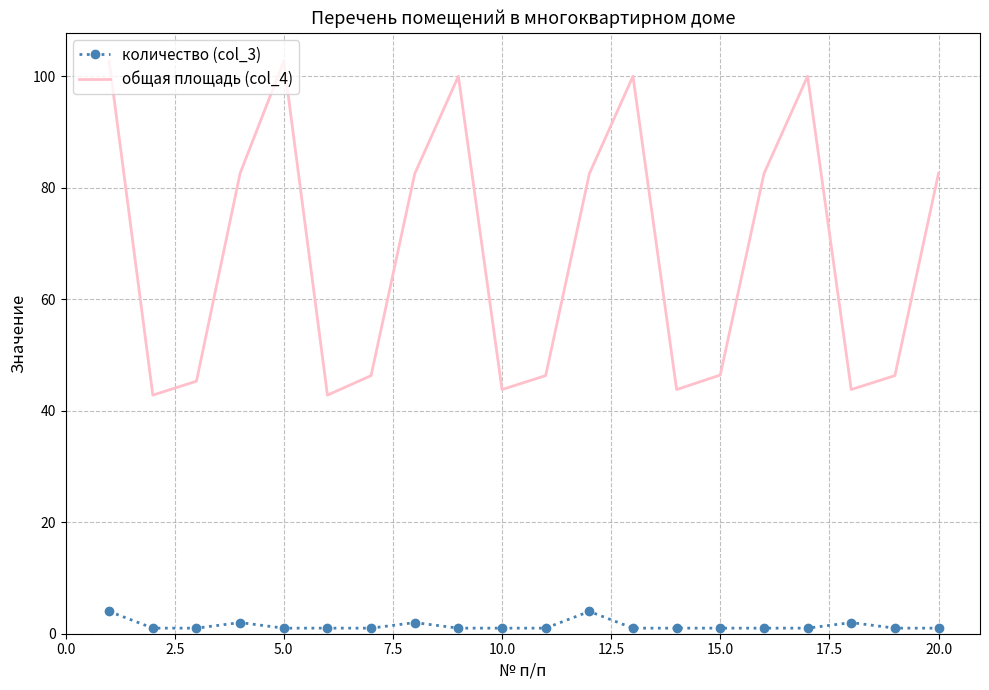

What is the highest value of the общая площадь (col_4) series?

102.7